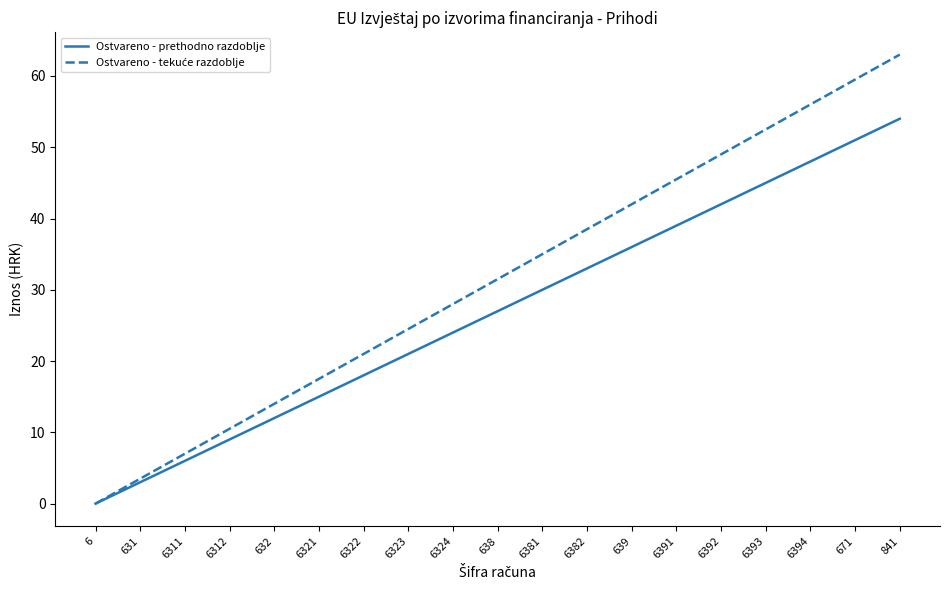

Is it true that Ostvareno - prethodno razdoblje equals 48.0 at 6394?

True